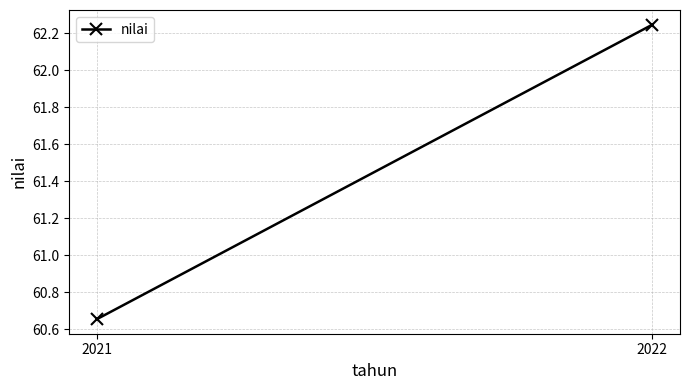

How many values are between 60 and 62?

1